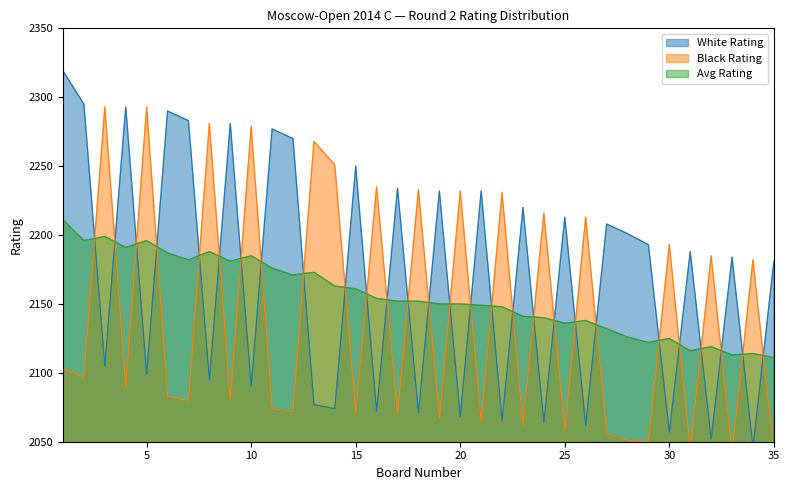

What is the difference between the Avg Rating values at 28 and 26?

12